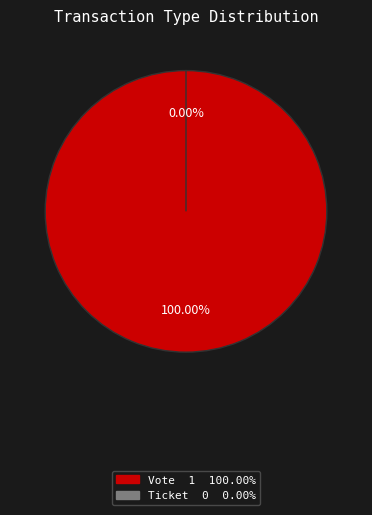

Is the sum of Ticket and Vote greater than half?

Yes